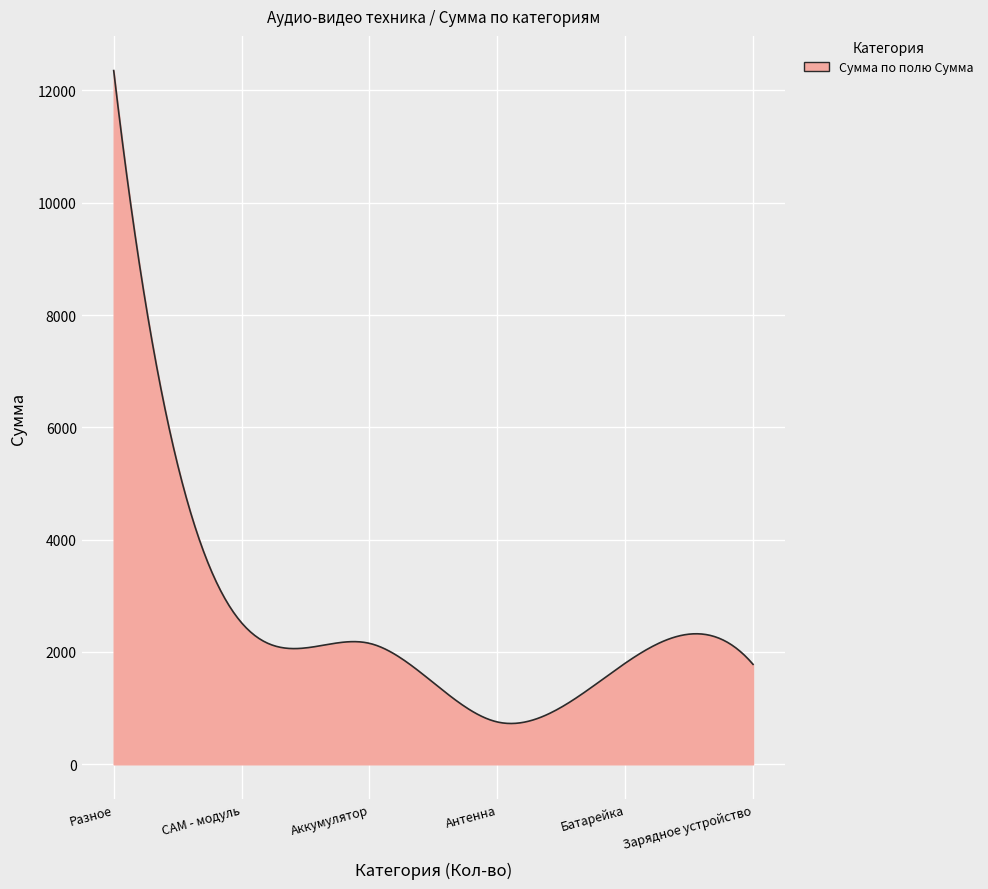

Does the chart display data point markers on the line(s)?

No